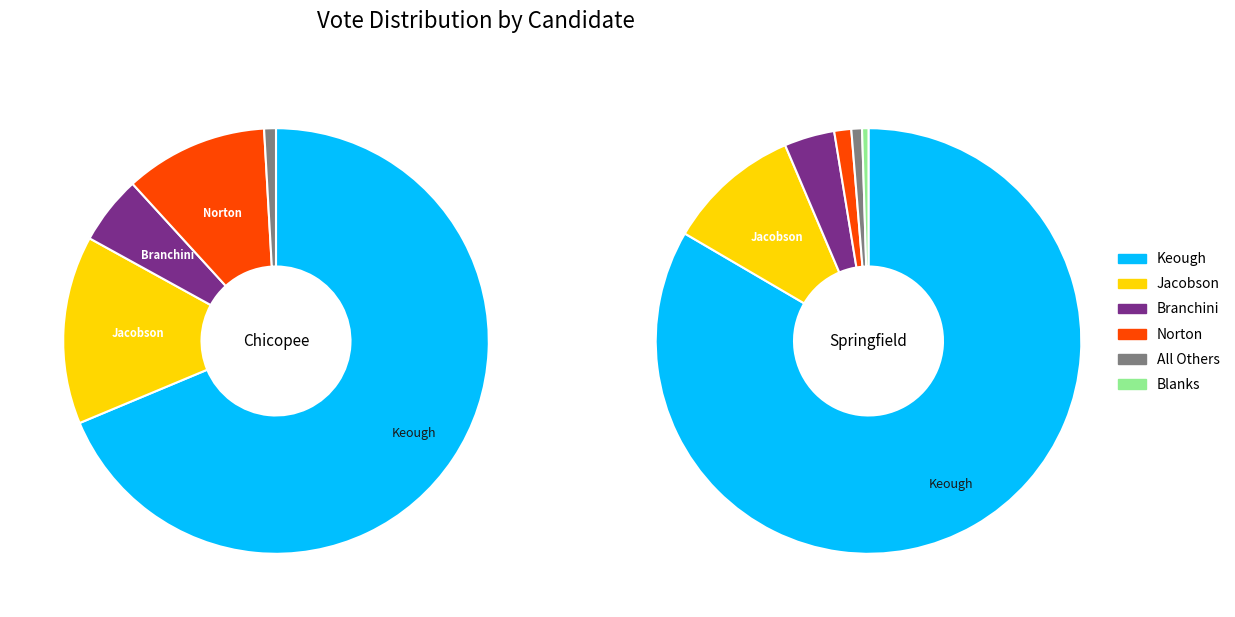

Is there a majority slice in this chart?

Yes